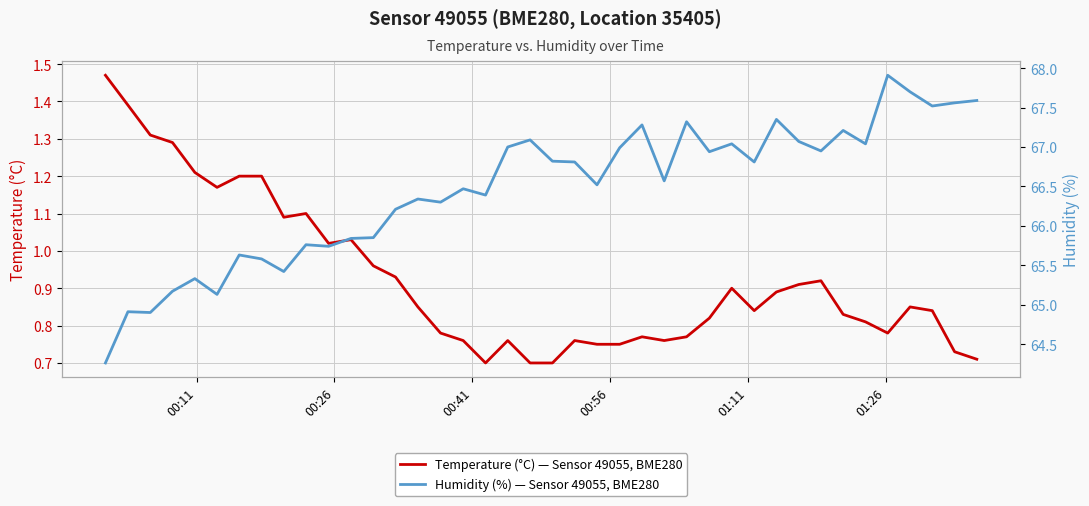

True or false: Humidity (%) — Sensor 49055, BME280 and Temperature (°C) — Sensor 49055, BME280 intersect in this chart.

False